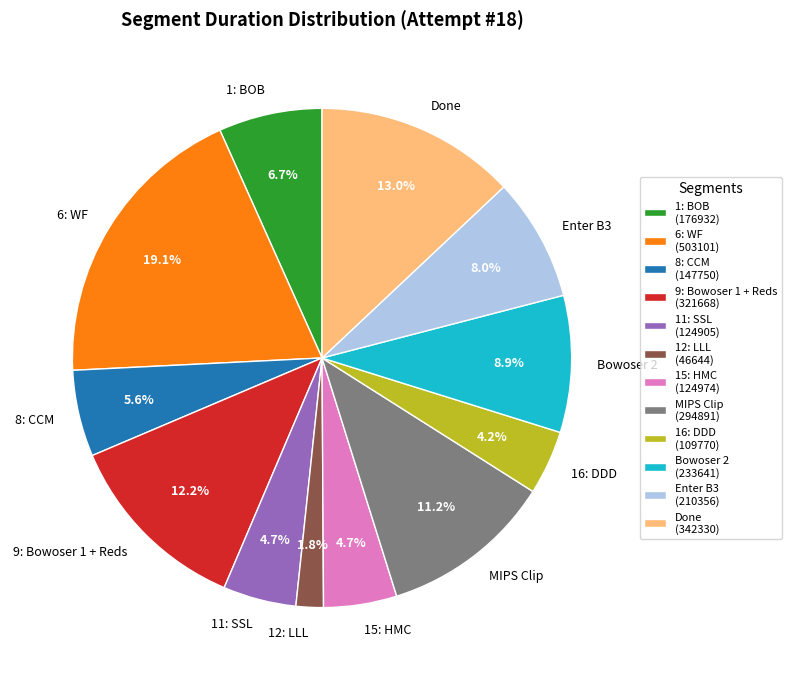

To the nearest percent, what is the combined percentage of MIPS Clip and 6: WF?

30%